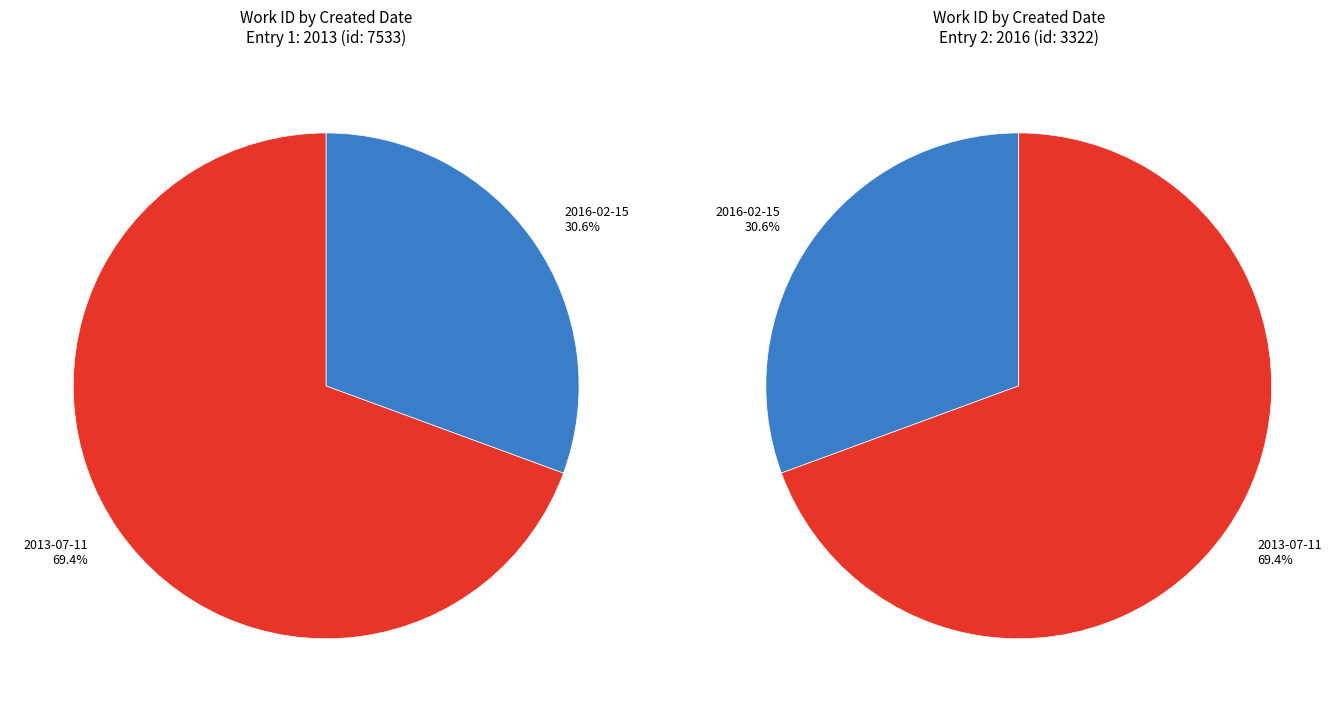

How many segments does this pie chart have?

2